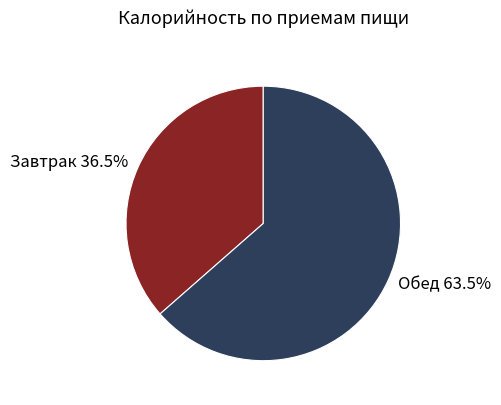

Approximately how many times larger is the value at Завтрак 36.5% compared to Обед 63.5%?

0.6